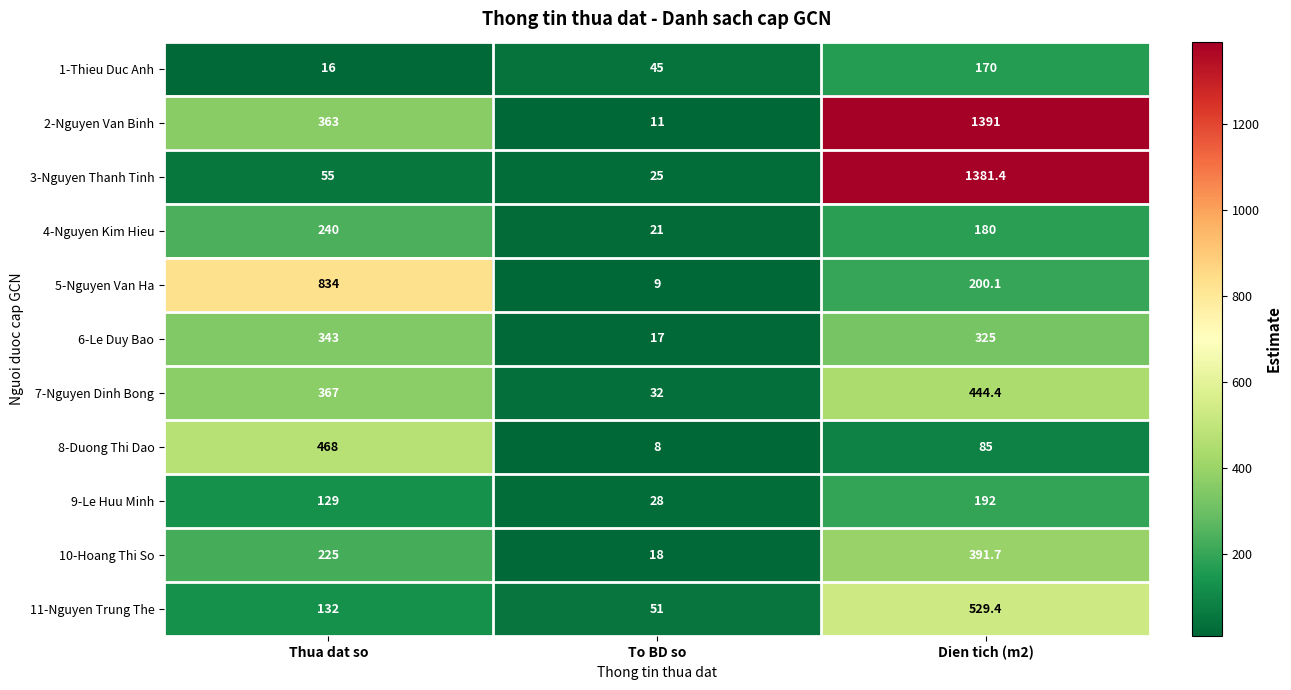

What is the minimum value for 9-Le Huu Minh?

28.0